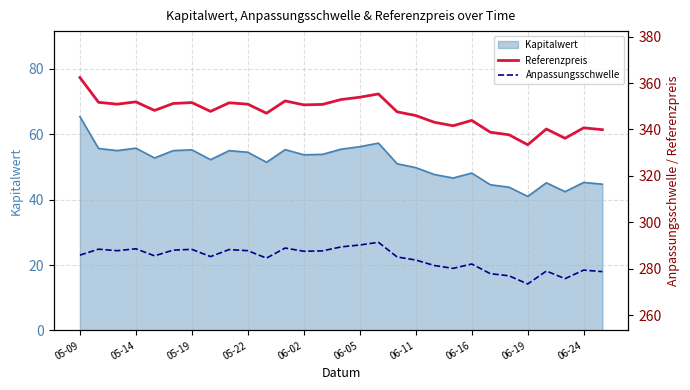

What is the maximum value for Kapitalwert?

65.4